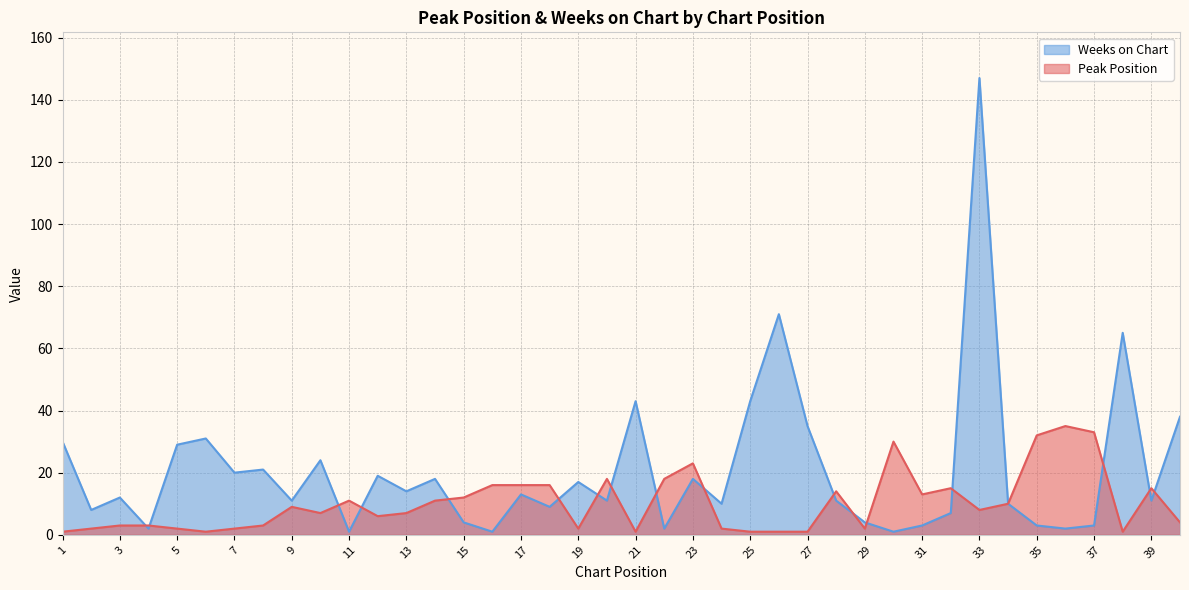

Does the chart display data point markers on the line(s)?

No